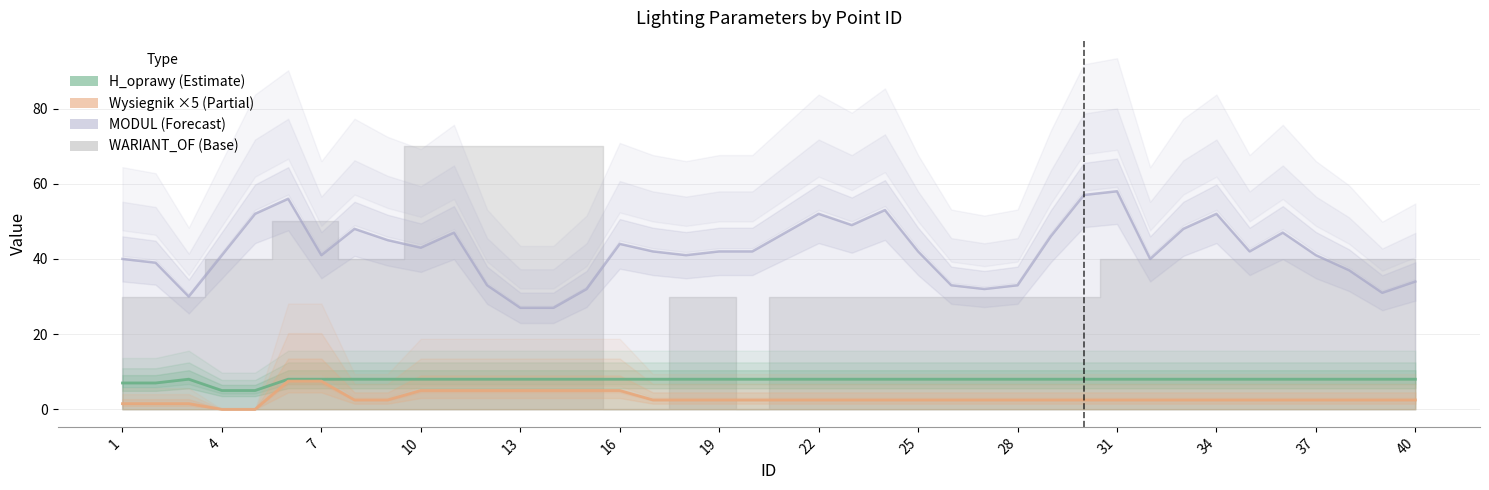

Is it true that H_oprawy equals 7.0 at 1?

True